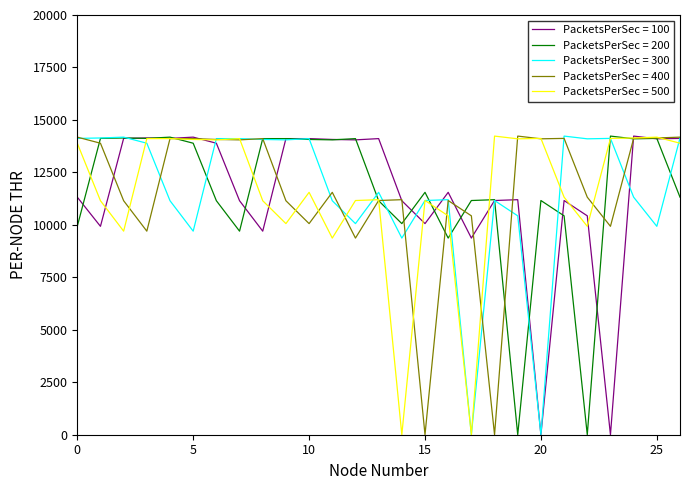

What is the greatest value displayed?

14230